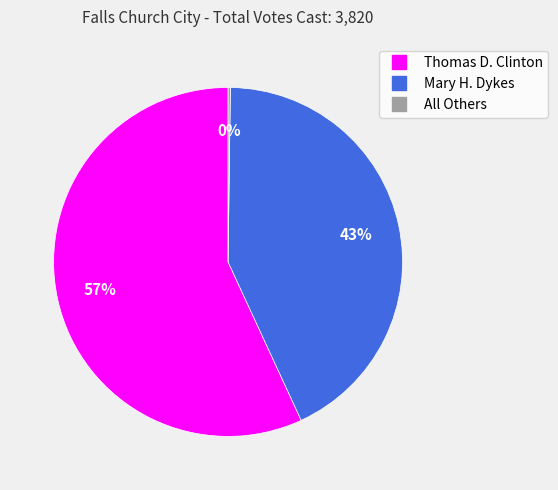

Which slice is the largest?

Thomas D. Clinton